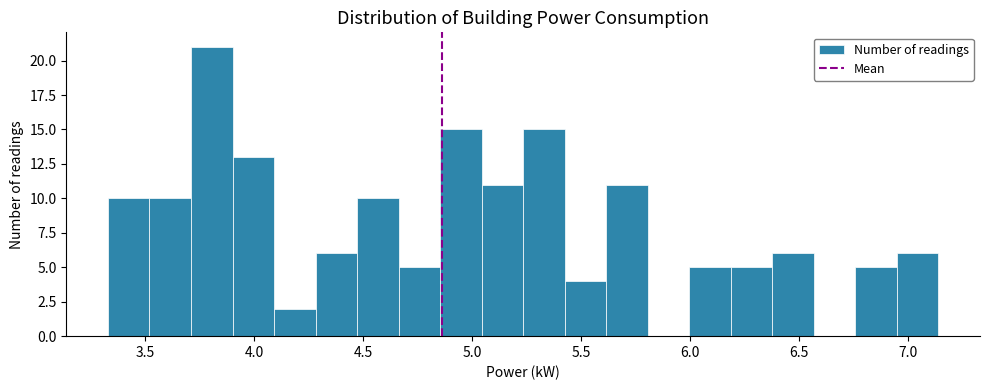

Around what value on the x-axis is the tallest bar? Give the approximate position of its centre, as read against the axis.

3.80